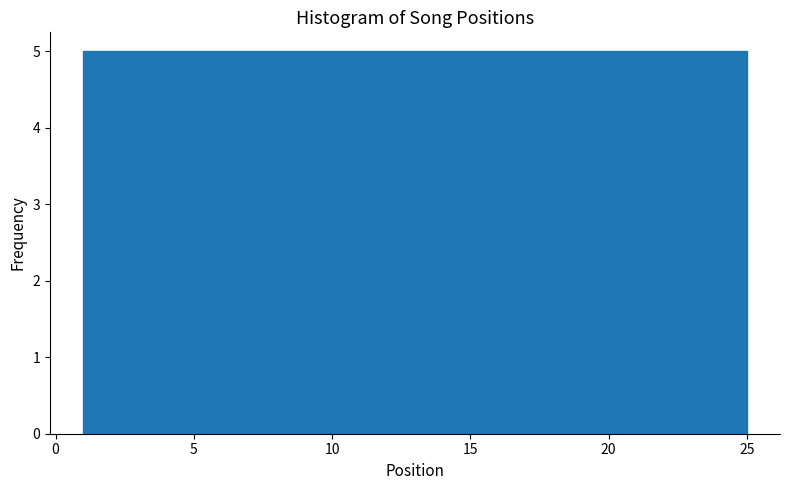

Reading left to right, list every bar in this chart as the range it spans on the x-axis followed by its height. Neither the bar edges nor the heights are printed on the chart, so give them approximately, as read against the axes.

1.0 to 5.8: 5
5.8 to 10.6: 5
10.6 to 15.4: 5
15.4 to 20.2: 5
20.2 to 25.0: 5